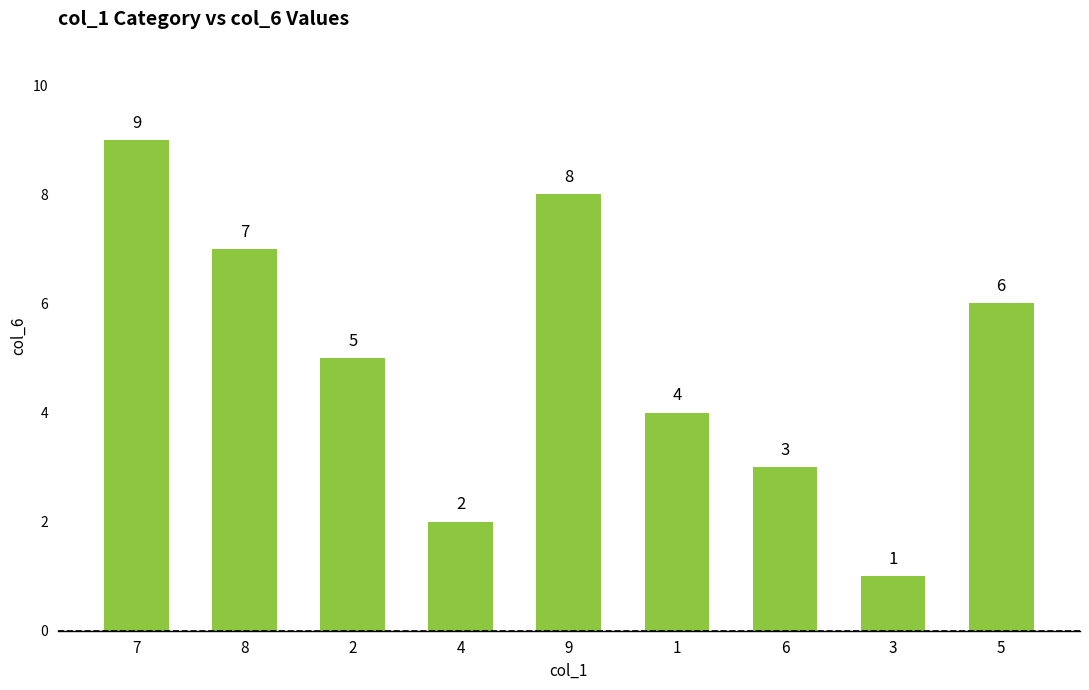

List the labels in order of value, largest first.

7, 9, 8, 5, 2, 1, 6, 4, 3